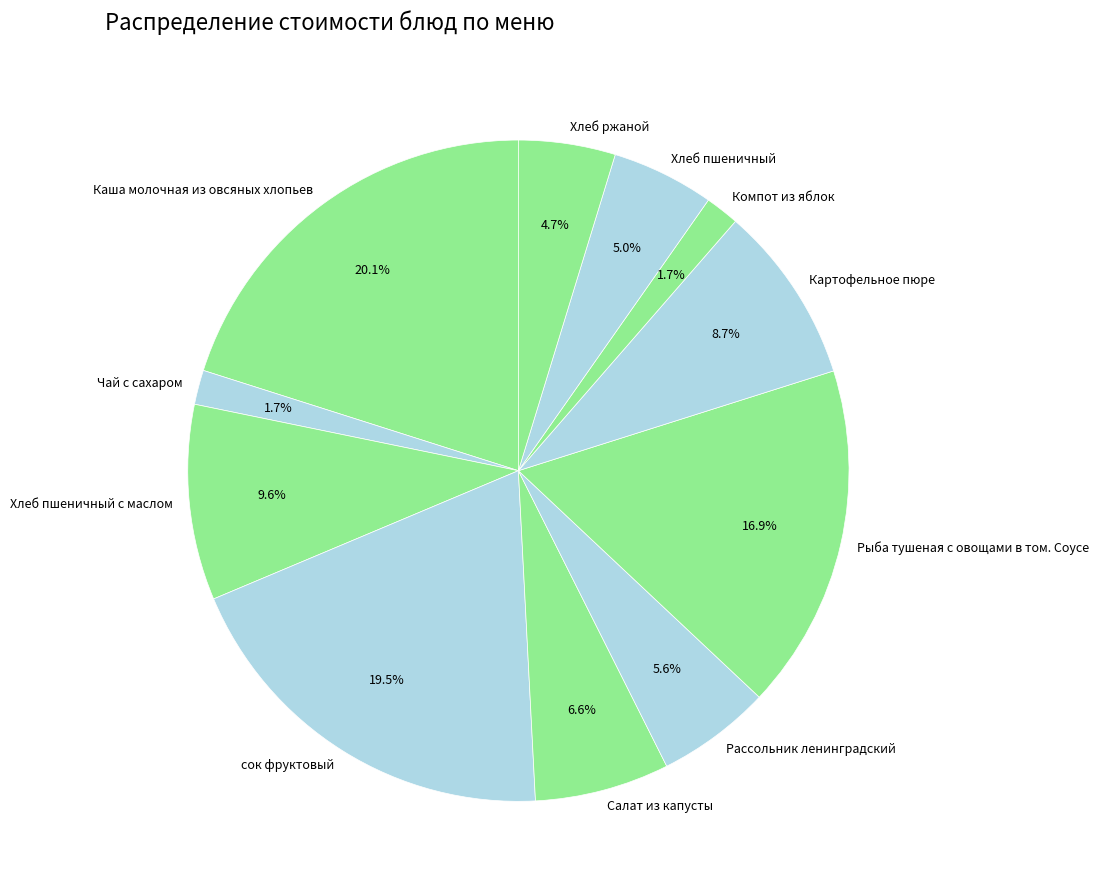

Is there any slice that represents more than half of the pie?

No